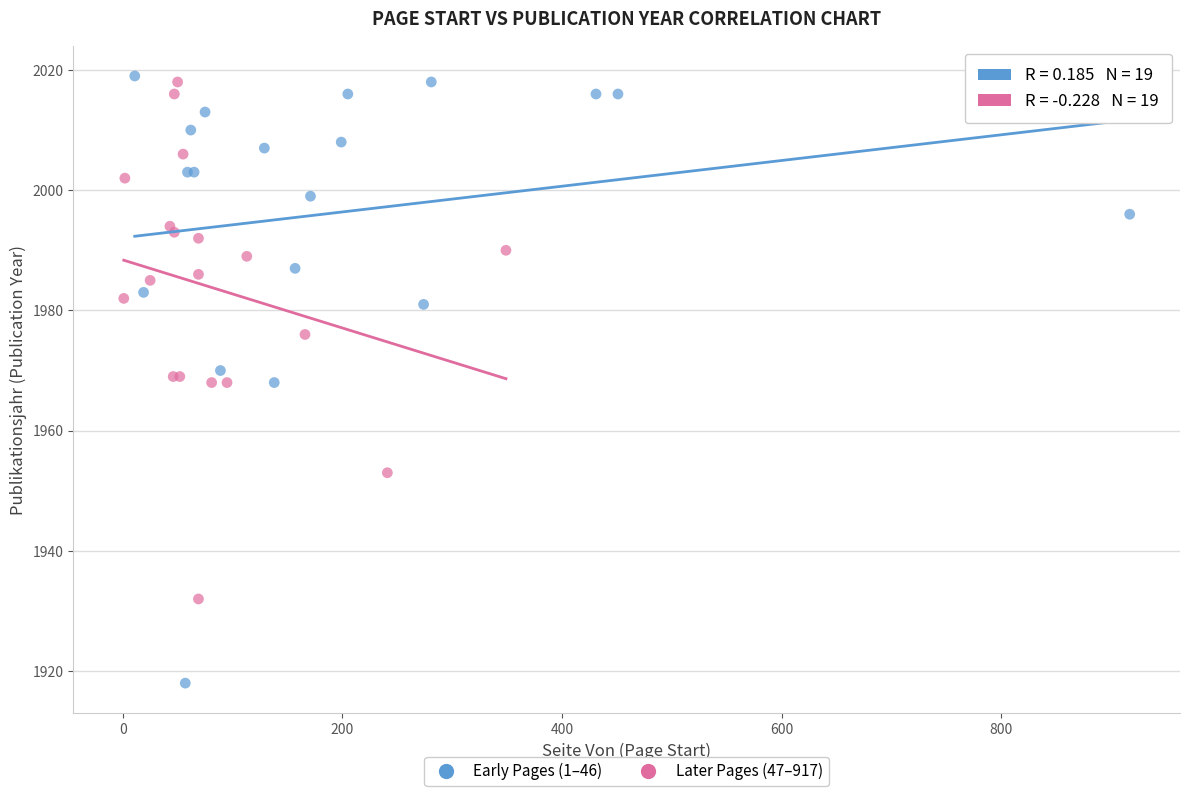

Which series has the widest spread of Y values?

Early Pages (1–46)